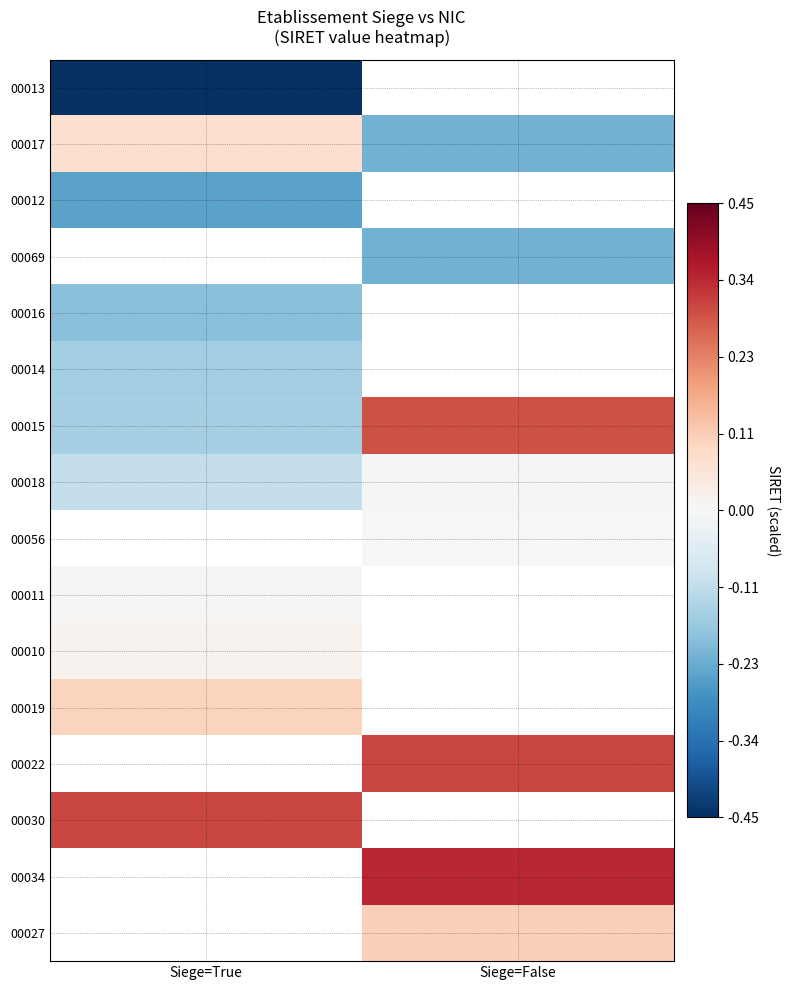

Is it true that 00015 equals -0.1 at Siege=True?

True